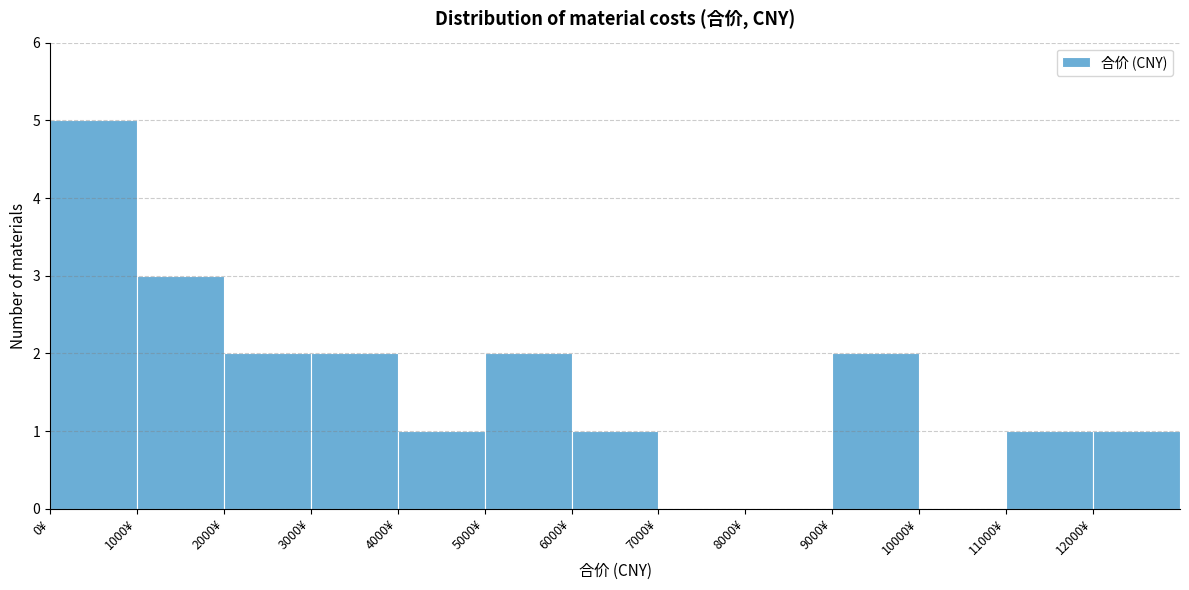

How tall is the bar that spans 2000 to 3000 on the x-axis? The values are not printed on the chart, so give them approximately, as read against the axis.

2